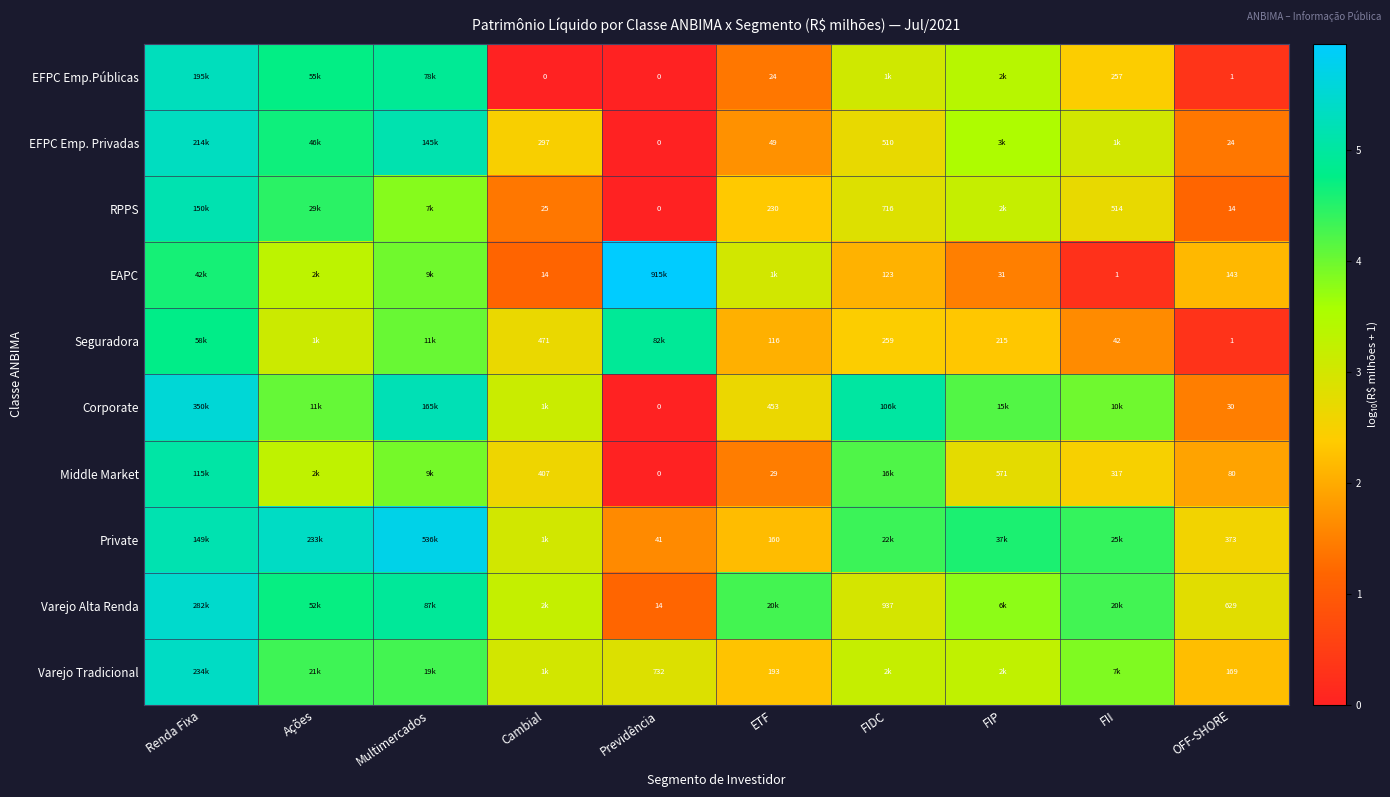

Rank the series at FIDC from lowest to highest value.

EAPC, Seguradora, EFPC Emp. Privadas, RPPS, Varejo Alta Renda, EFPC Emp.Públicas, Varejo Tradicional, Middle Market, Private, Corporate